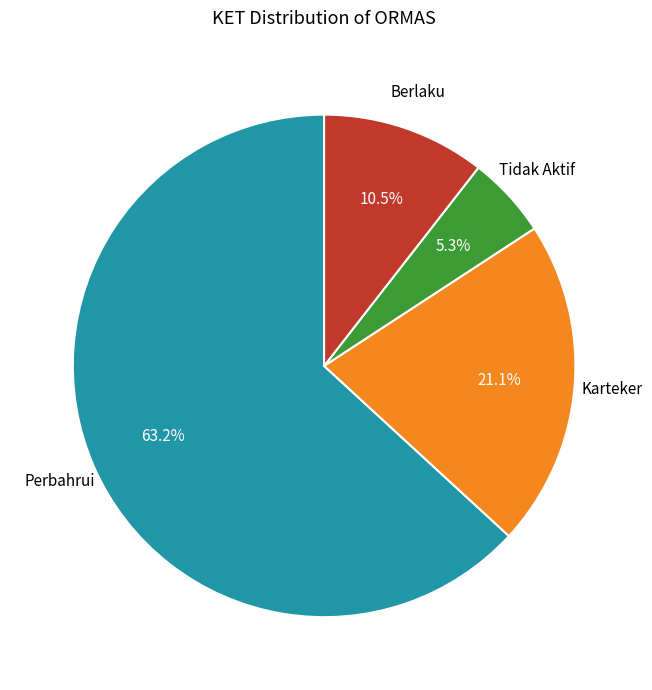

Is there any slice that represents more than half of the pie?

Yes